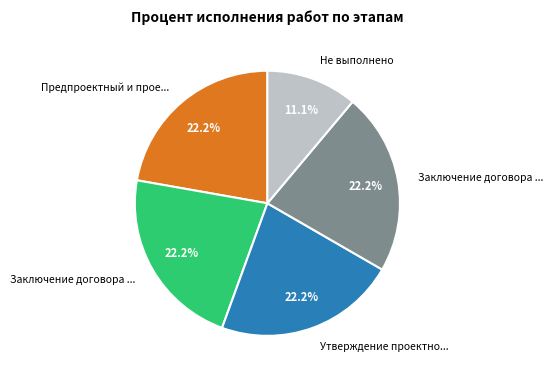

To the nearest percent, what is the average slice percentage?

20%